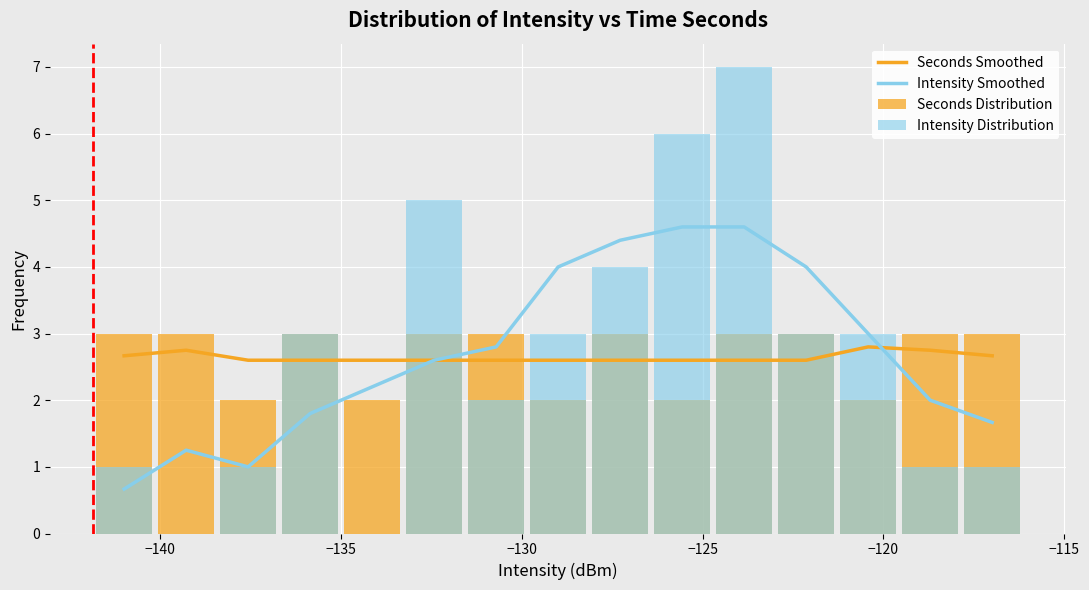

What is the highest value of the Seconds Smoothed series?

2.8